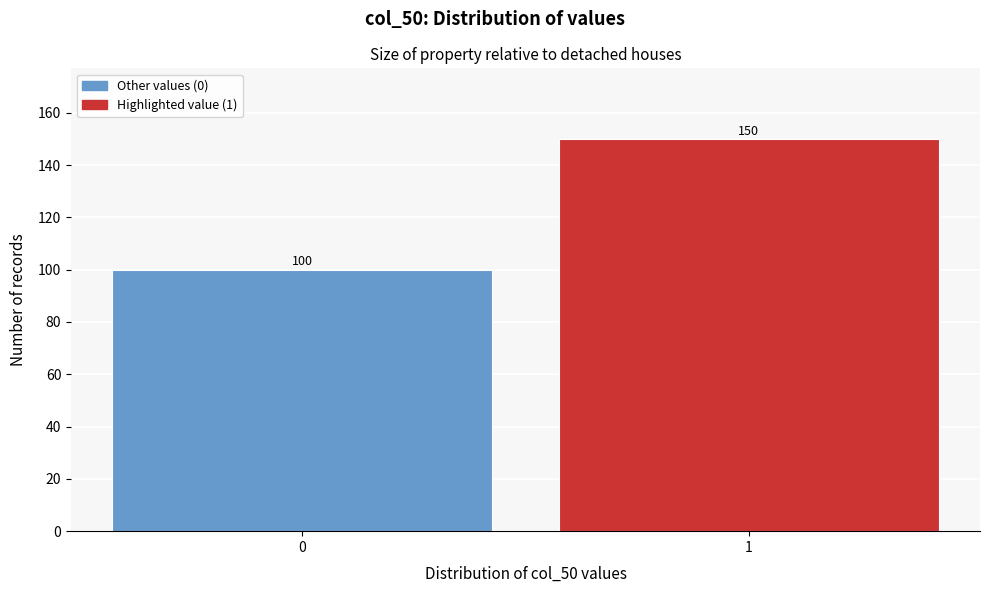

Reading right to left, list all the values displayed in this chart.

150	100